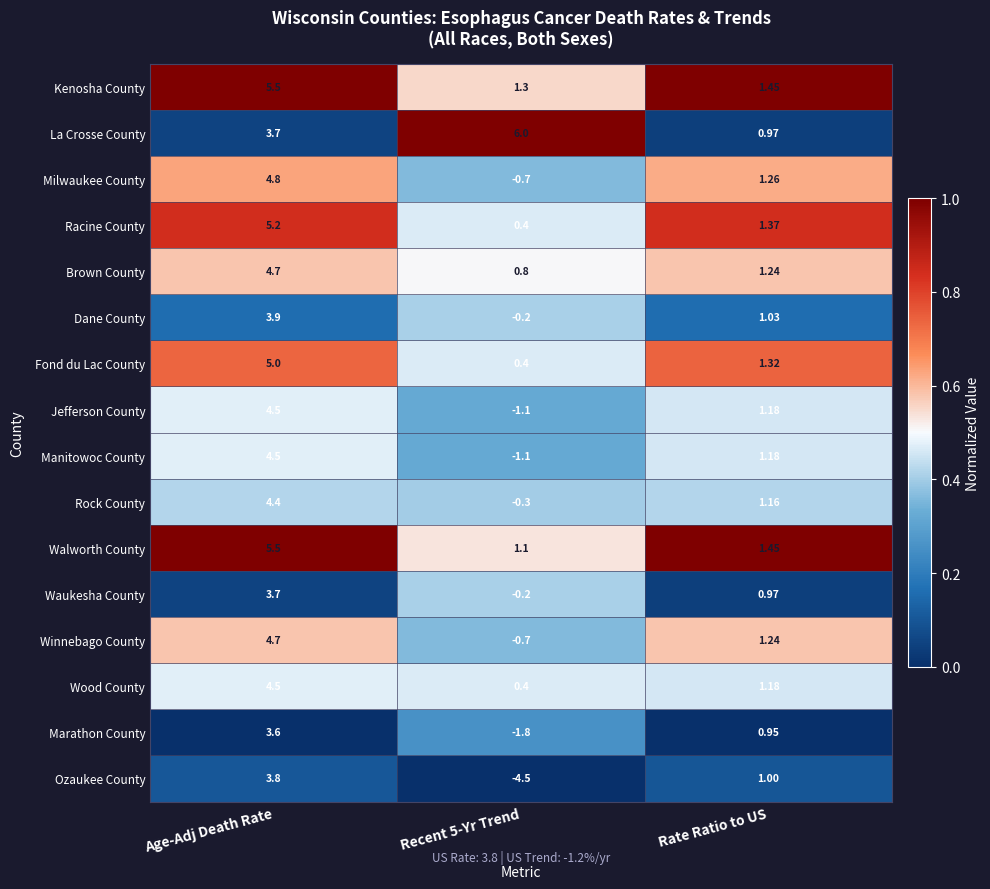

Which series changed the most between Recent 5-Yr Trend and Rate Ratio to US?

Ozaukee County